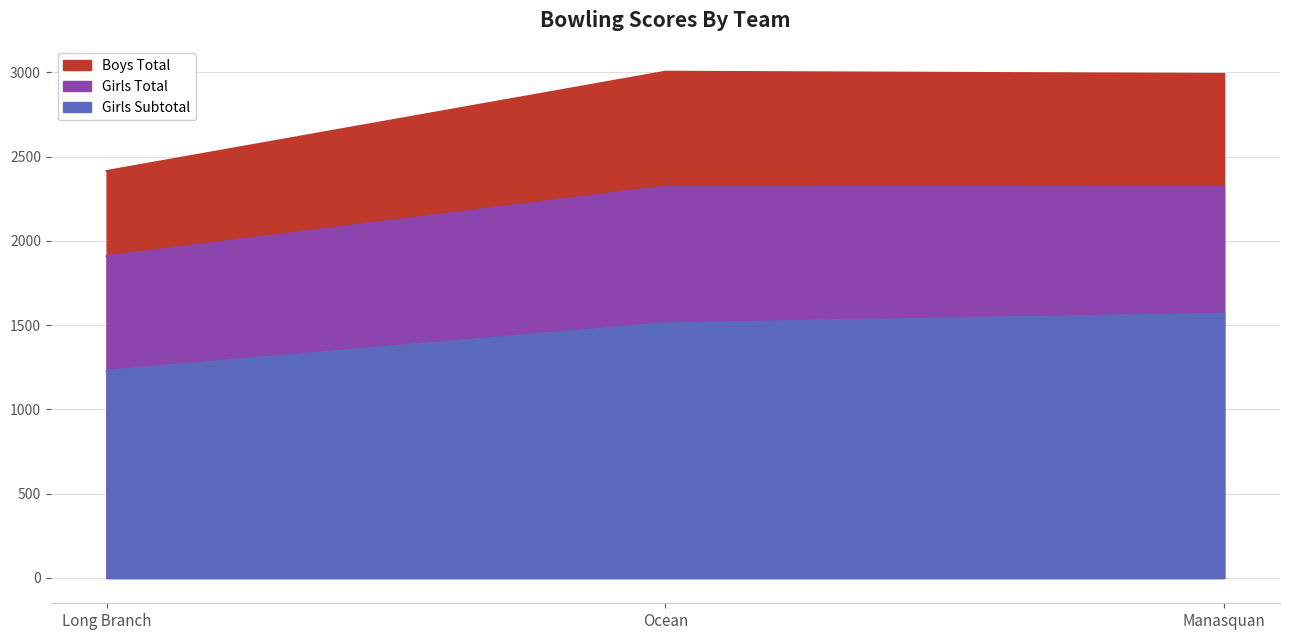

What is the value of the Girls Total point at the 2nd from the left?

2323